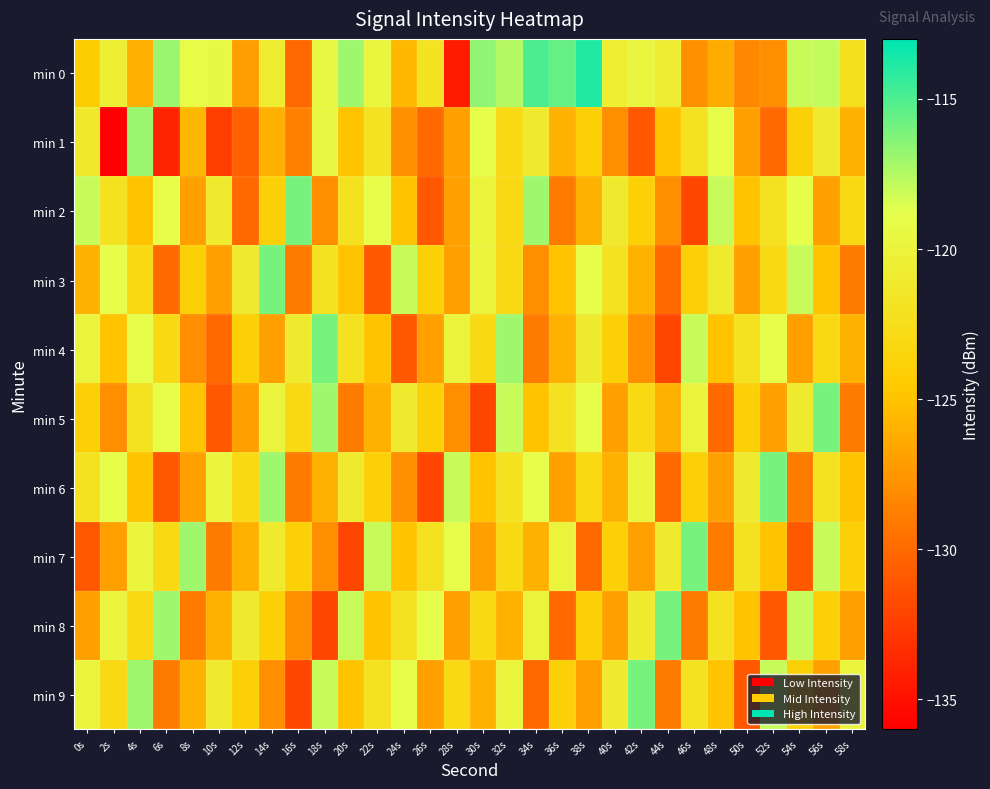

Count the number of categories in the chart.

30